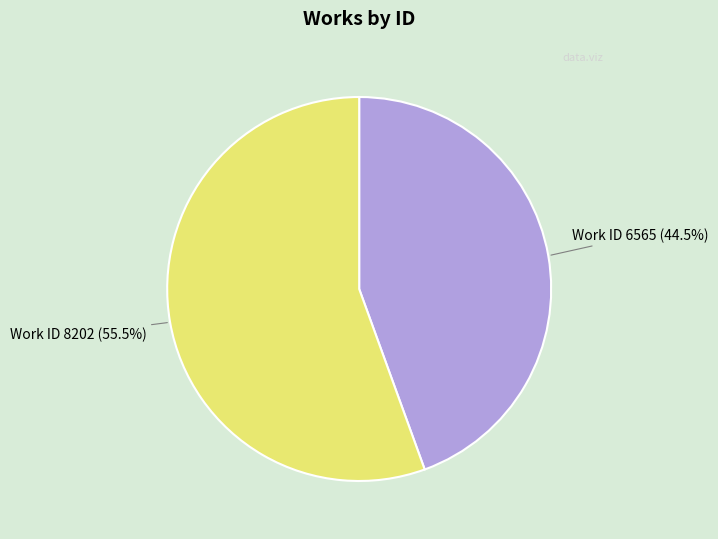

Between Work ID 8202 and Work ID 6565, which is larger?

Work ID 8202